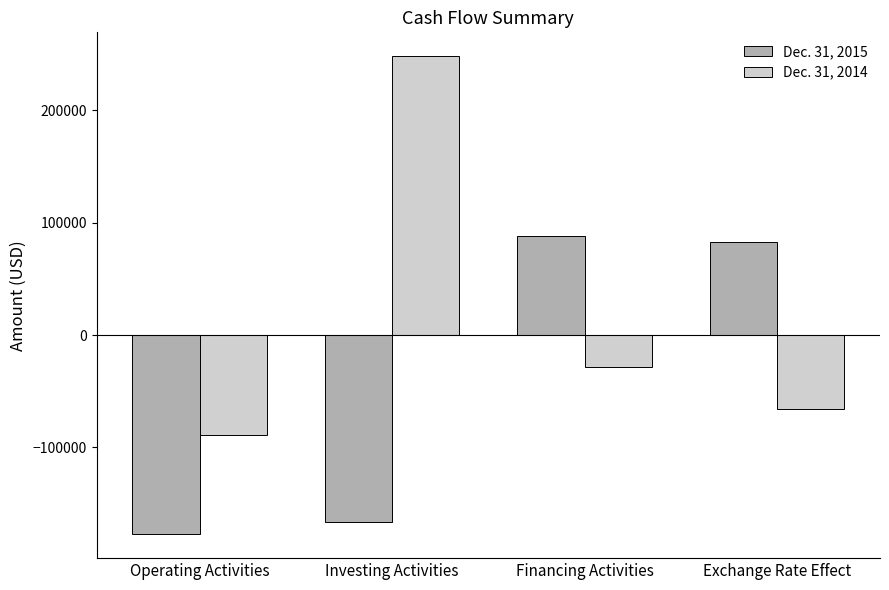

At Operating Activities, list the series in order from smallest to largest.

Dec. 31, 2015, Dec. 31, 2014